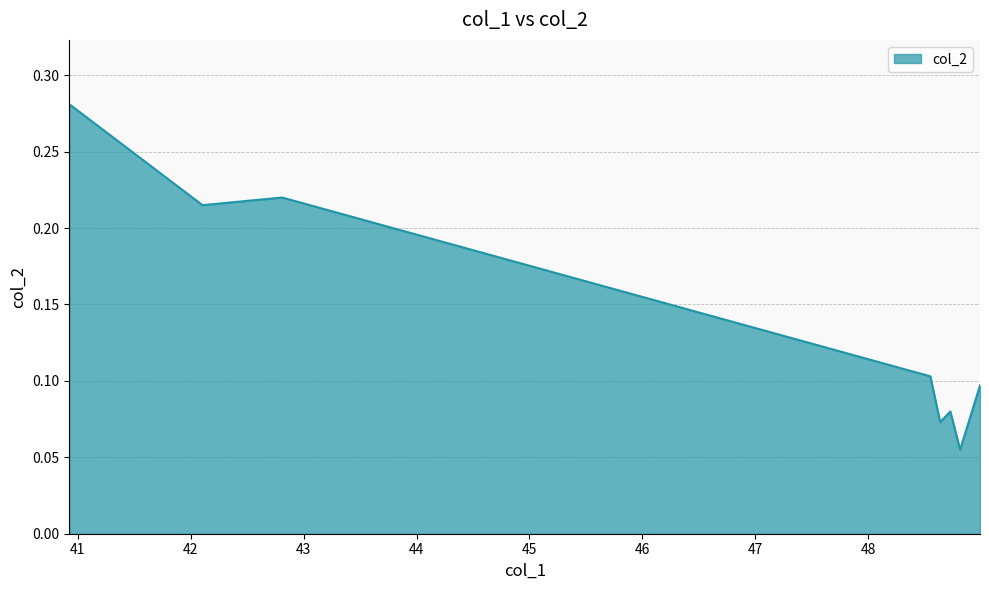

What is the sum of all values?

1.1